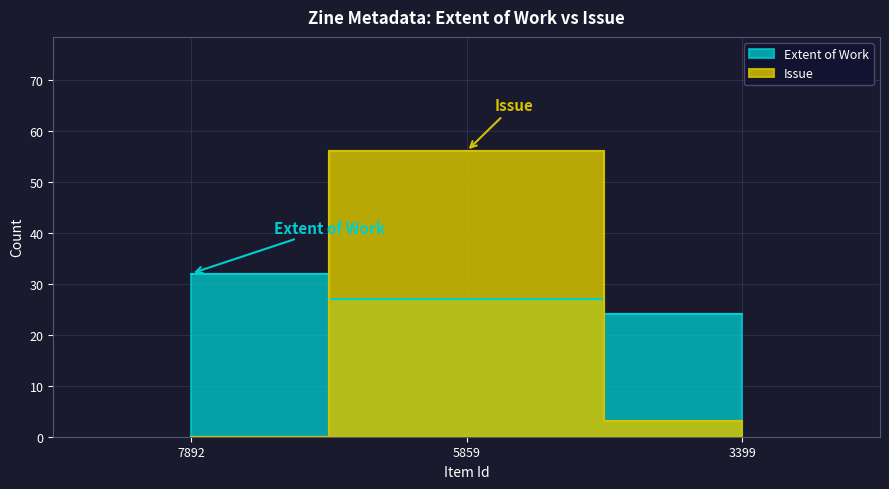

Between 7892 and 3399, which series saw the biggest shift?

Extent of Work